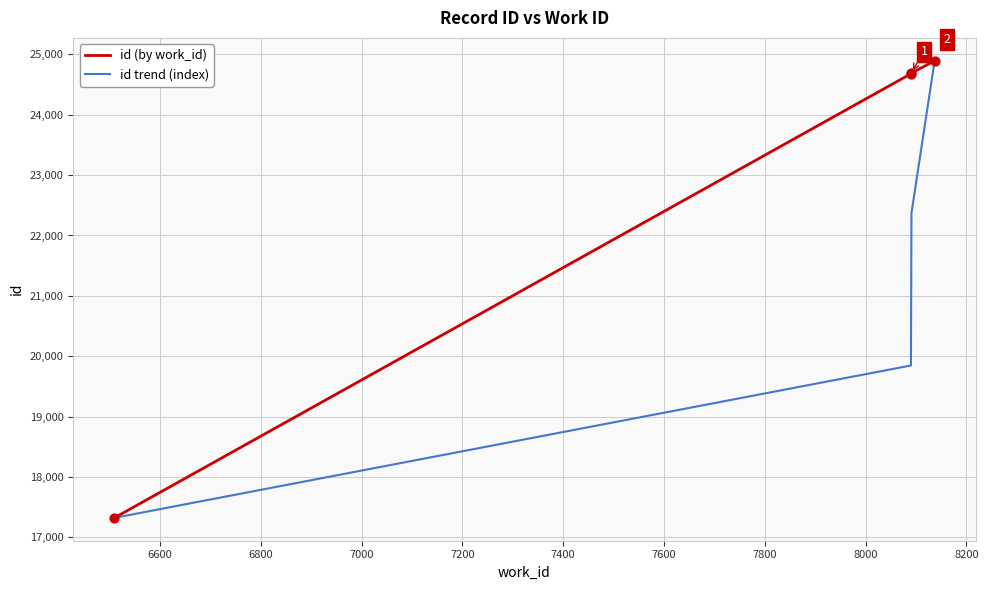

True or false: id trend (index) has more than 2 interior local peaks.

False